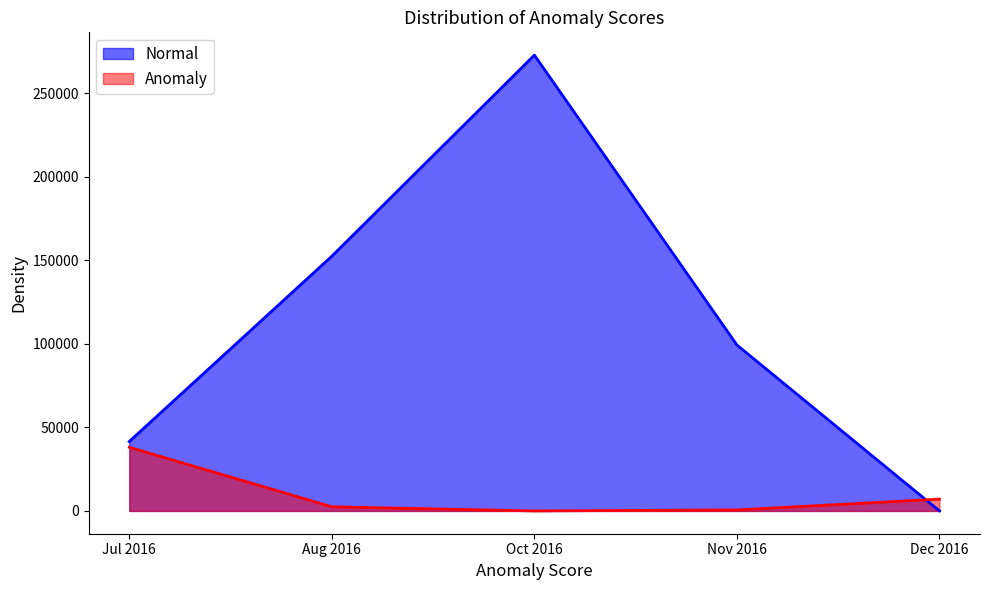

Which series has the largest range (max minus min)?

Normal